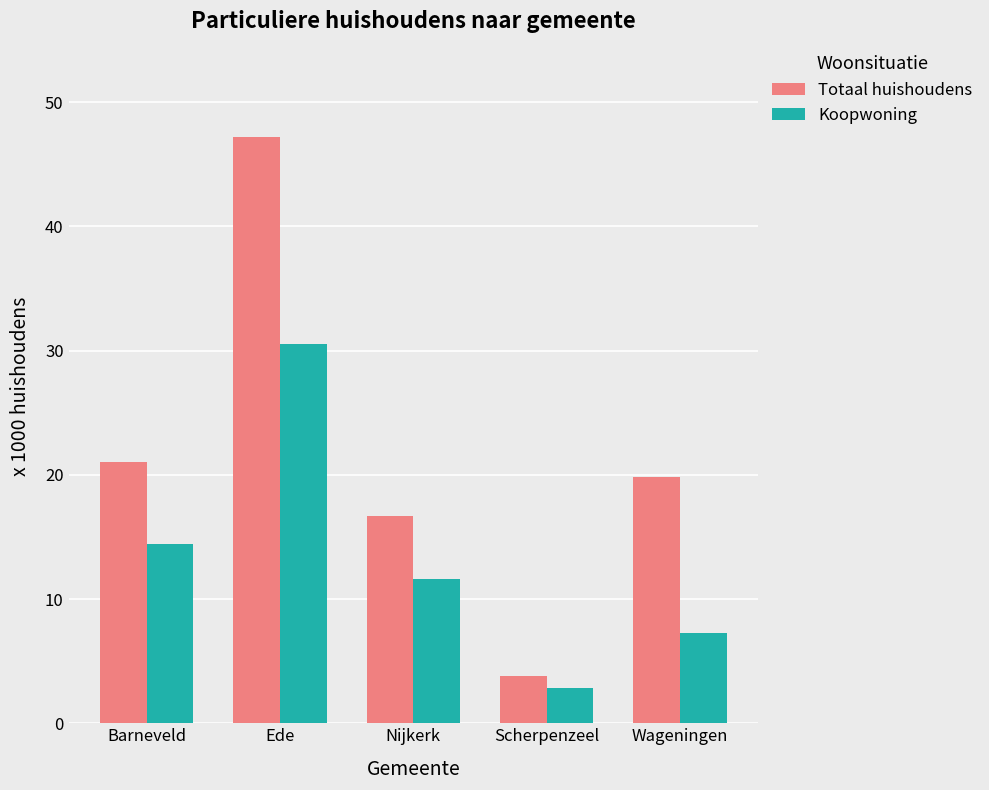

Reading right to left, what are all the values shown in this chart?

Totaal huishoudens: Wageningen=19.8	Scherpenzeel=3.8	Nijkerk=16.7	Ede=47.2	Barneveld=21.0
Koopwoning: Wageningen=7.3	Scherpenzeel=2.8	Nijkerk=11.6	Ede=30.5	Barneveld=14.4